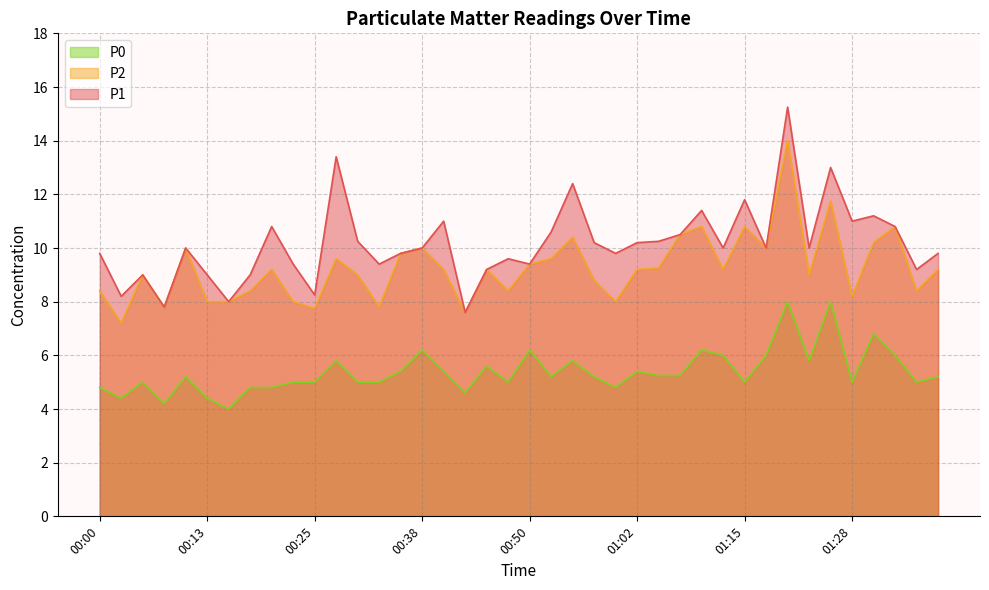

How many data points in P0 are above 5?

22